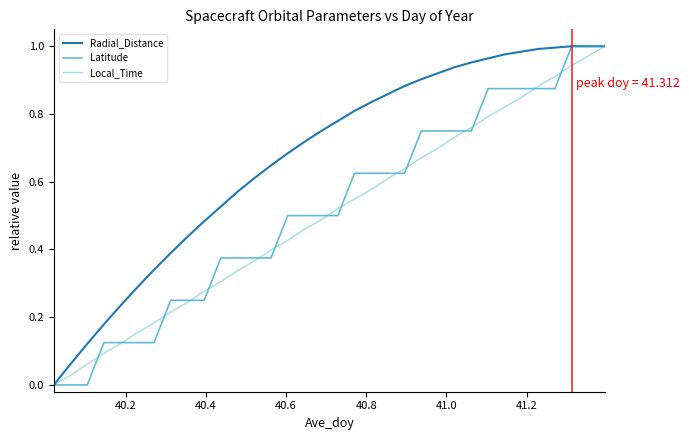

Which series has the largest total across all categories?

Radial_Distance